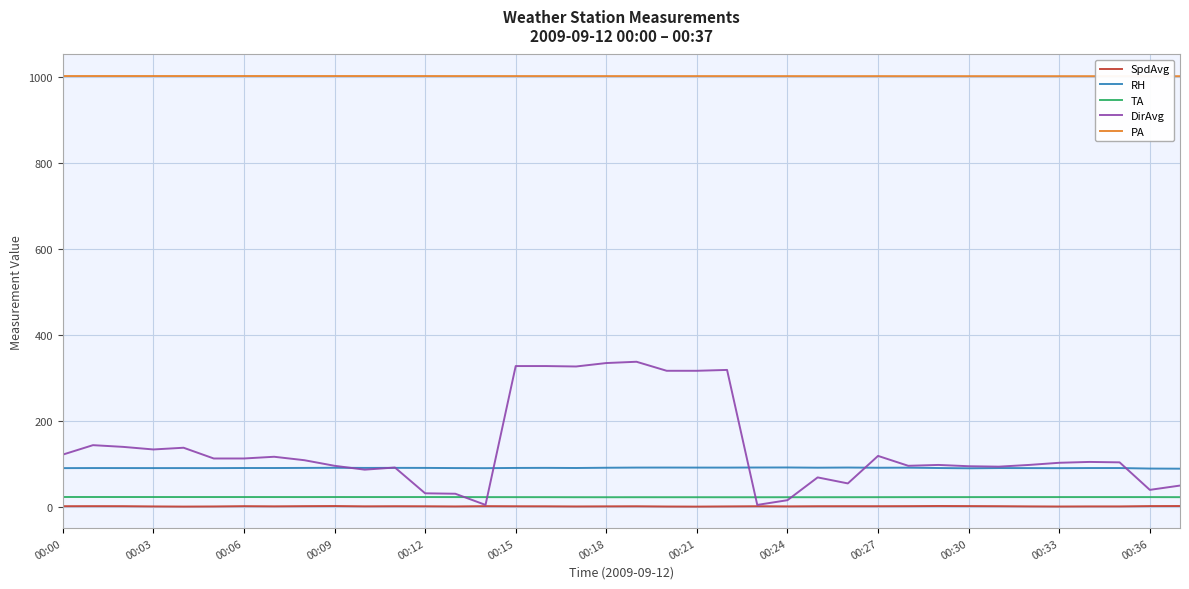

What is the maximum value for DirAvg?

337.0